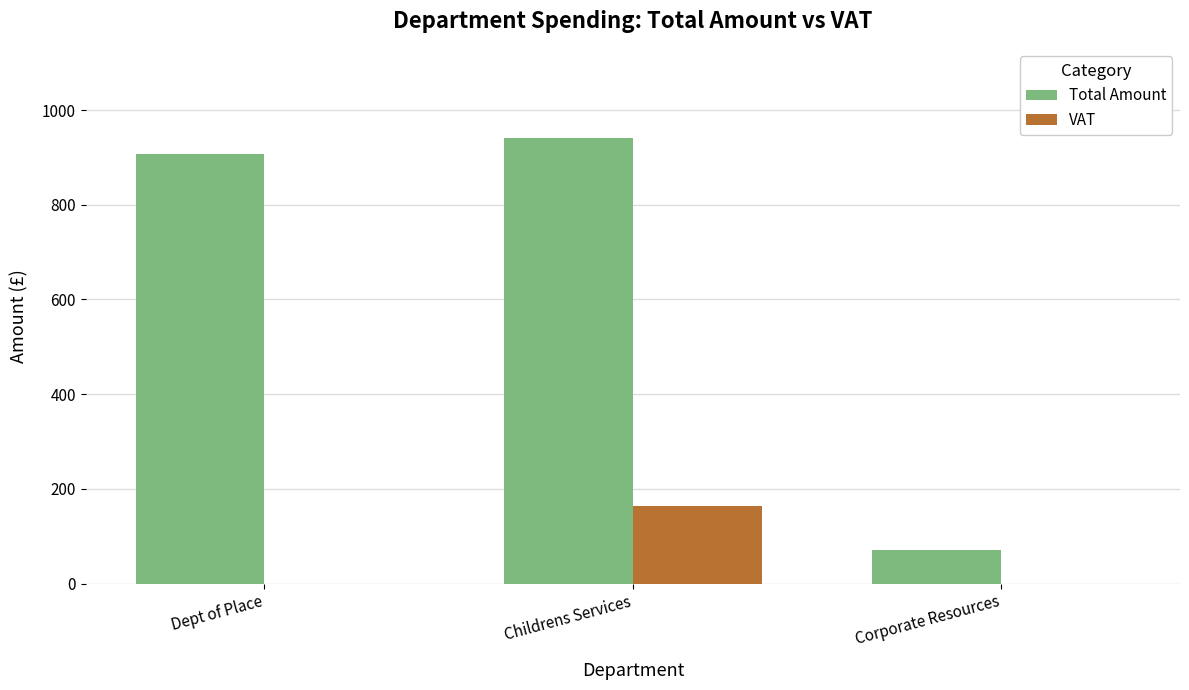

True or false: VAT has a value of 77.1 at Corporate Resources.

False